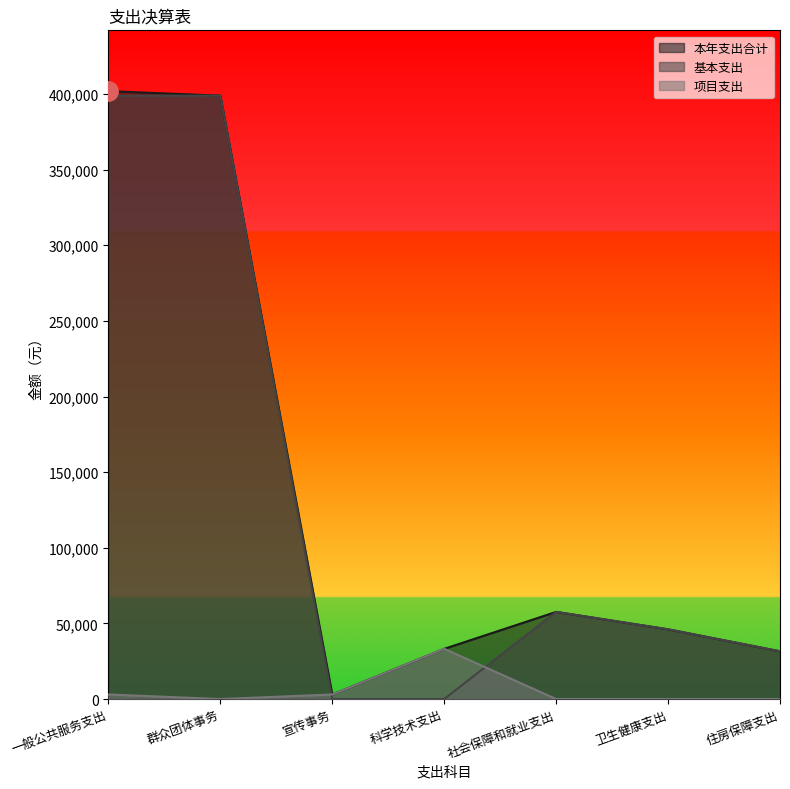

What position from the left is 卫生健康支出?

6